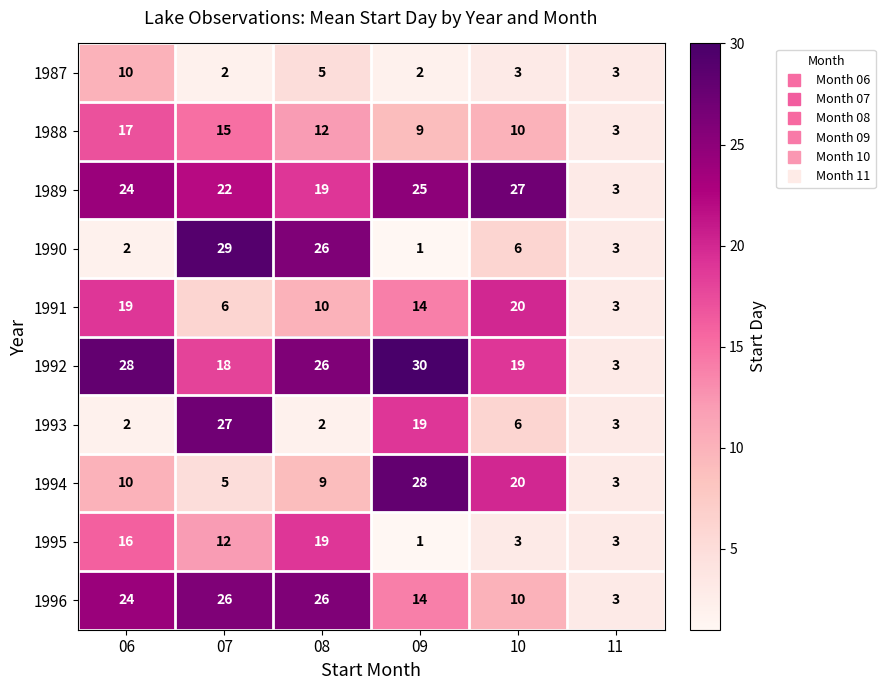

The value of 1988 at 09 is 9. True or false?

True